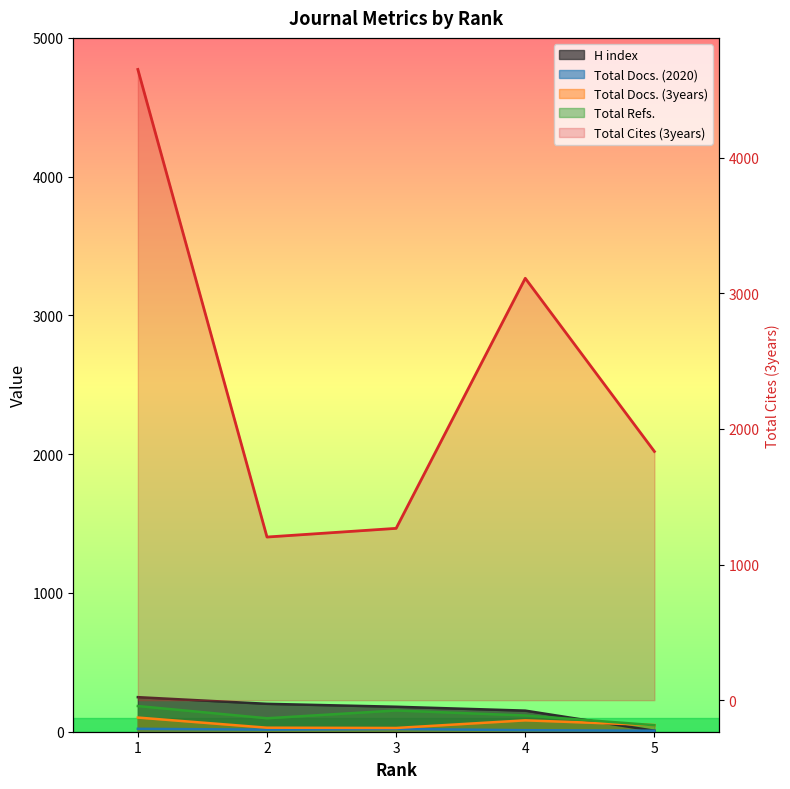

What is the value of the Total Docs. (3years) point at the 3rd from the left?

27